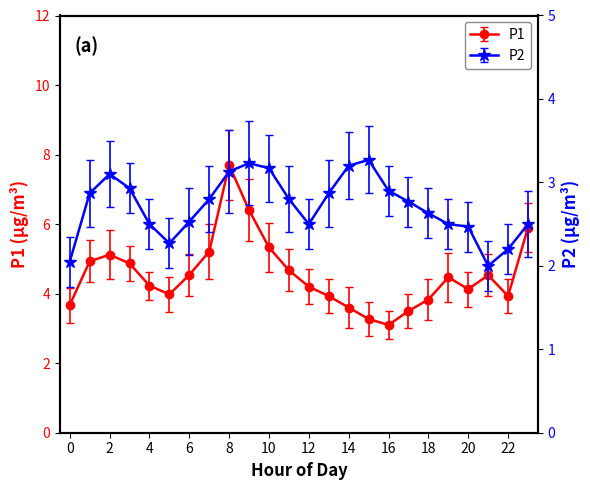

Is this an area chart (filled region under the line)?

No